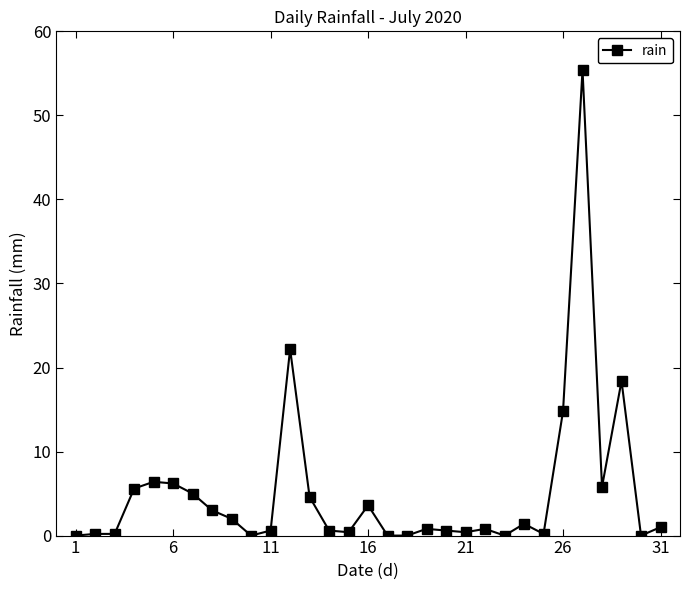

True or false: there are more than 2 points higher than both neighbors.

True